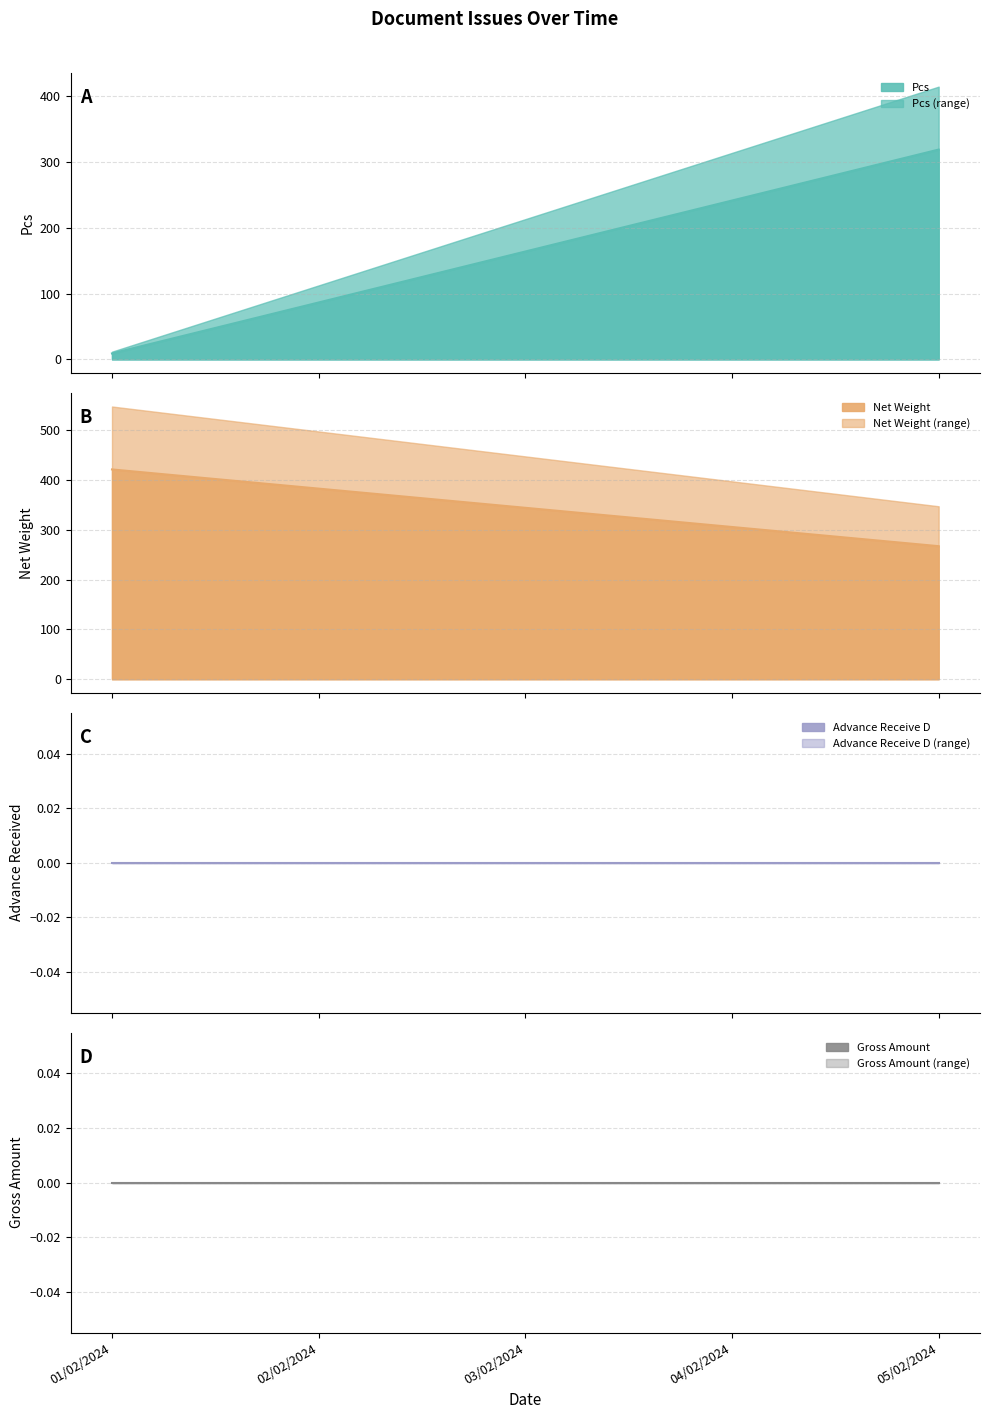

List the series in order of their peak value, lowest first.

Advance Receive D, Gross Amount, Pcs, Net Weight